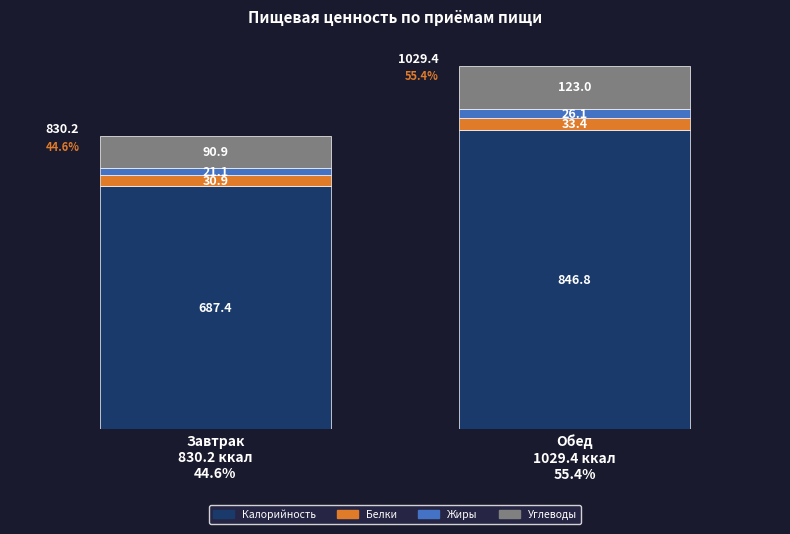

What is the lowest value of the Калорийность series?

687.4